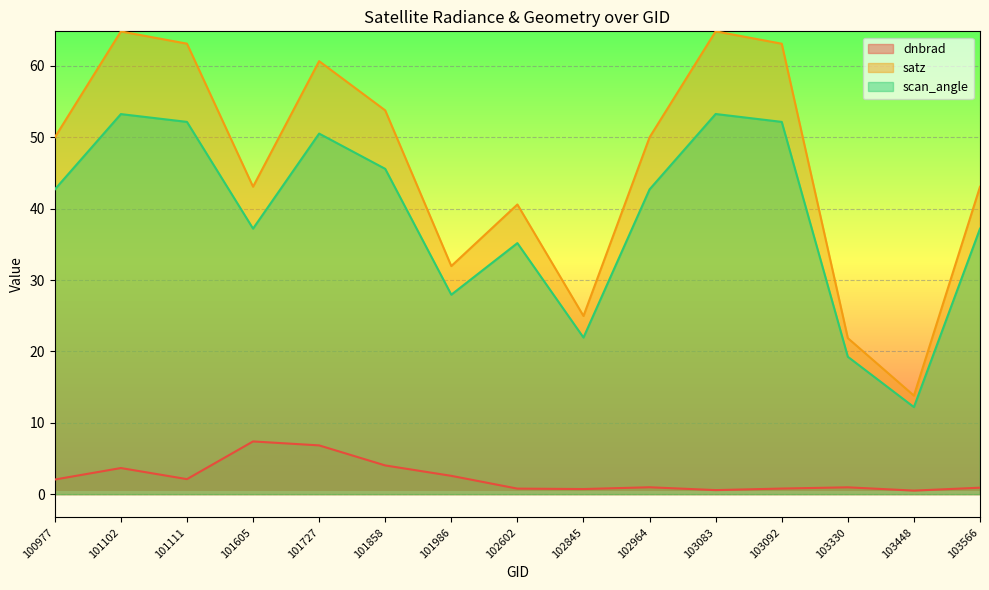

List the series in order of their overall mean, highest first.

satz, scan_angle, dnbrad